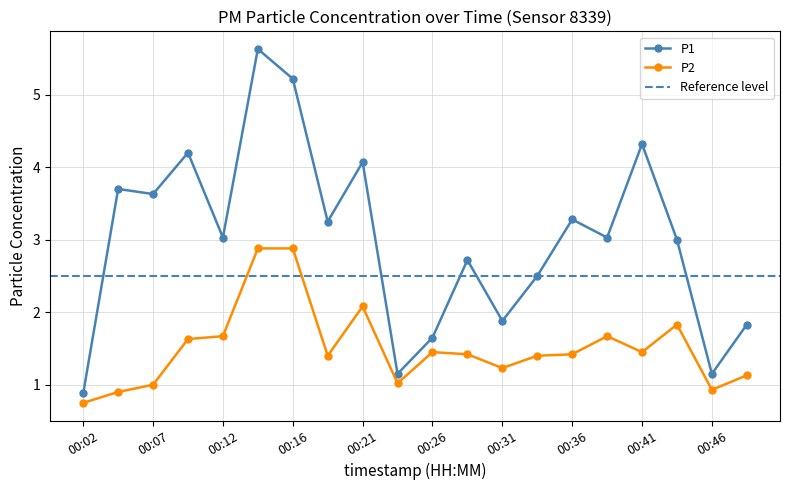

What is the average value of the P2 series?

1.5